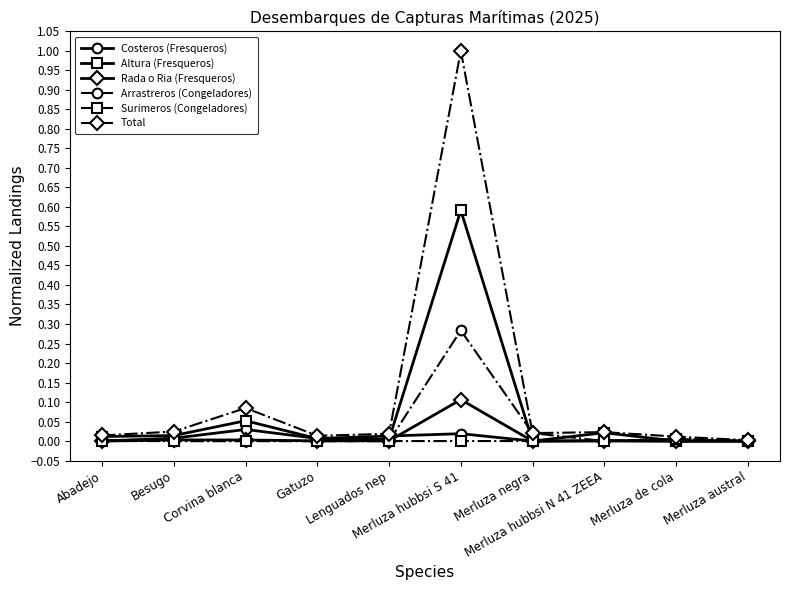

True or false: Total has a value of 0.0 at Merluza hubbsi N 41 ZEEA.

True